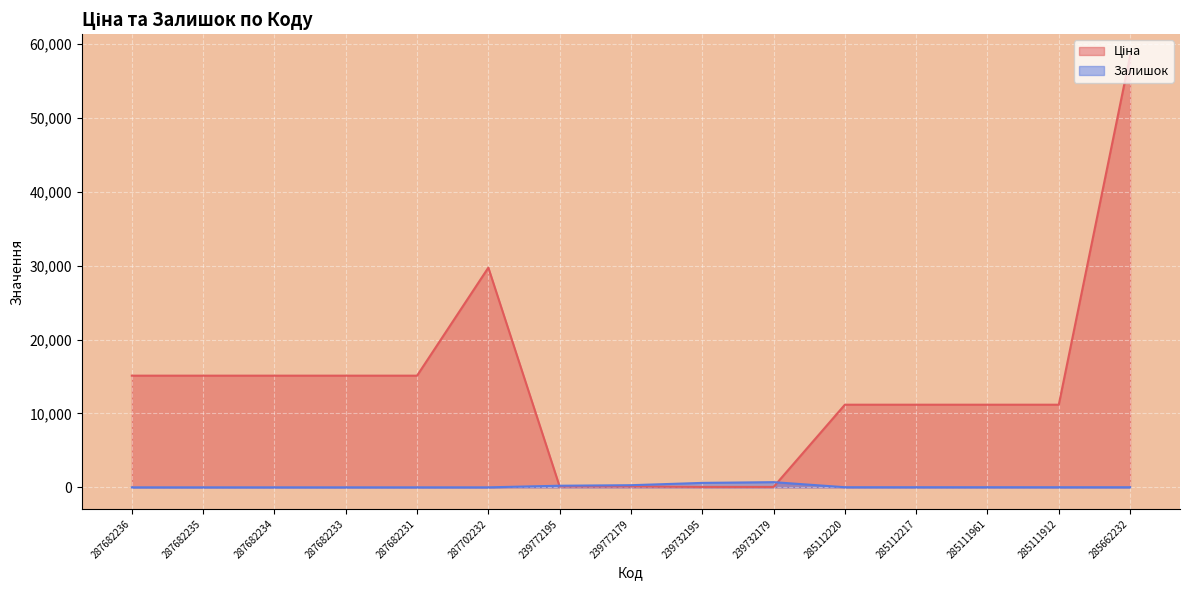

Where is Залишок nearest to the value 351?

239772179